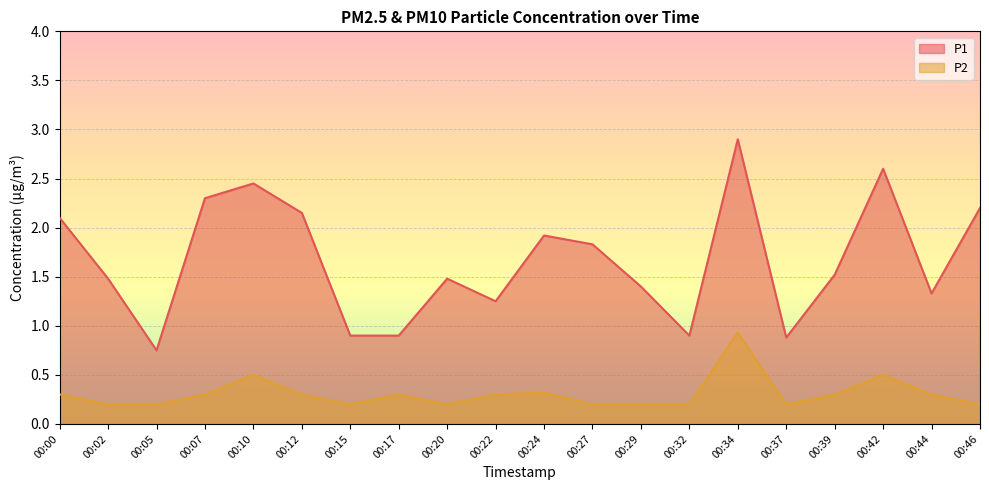

True or false: P1 has a value of 2.4 at 00:02.

False